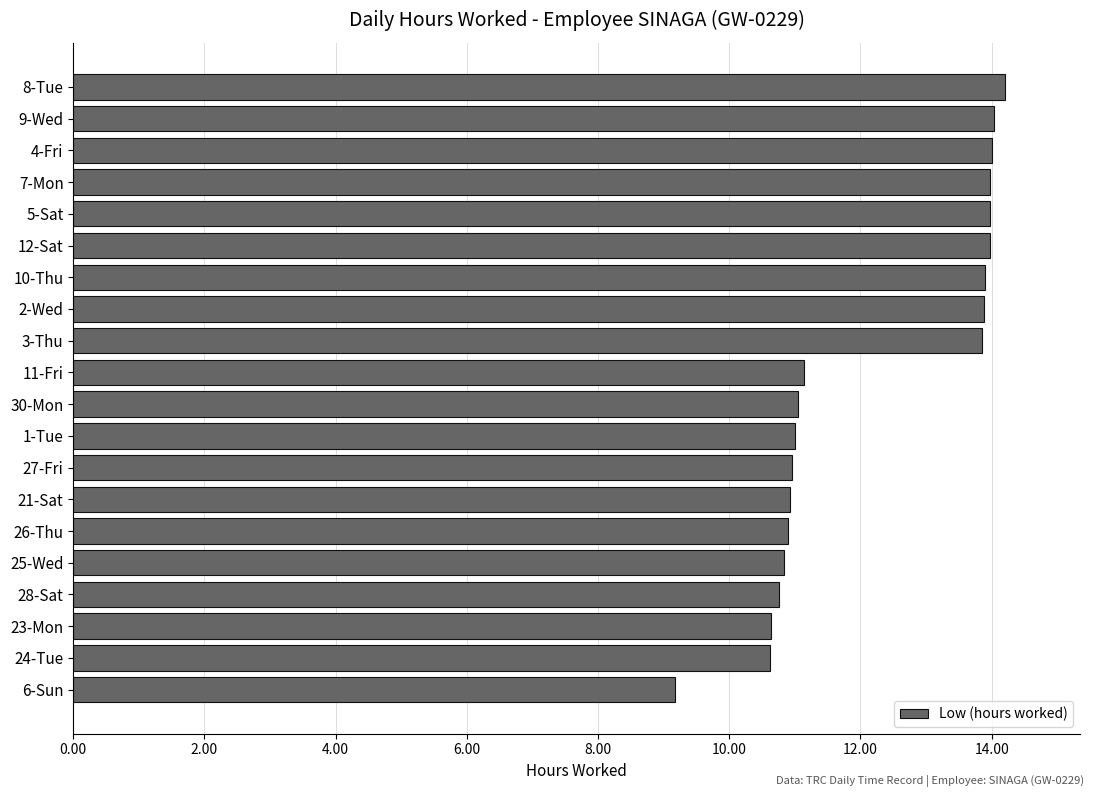

What is the smallest value displayed?

9.2